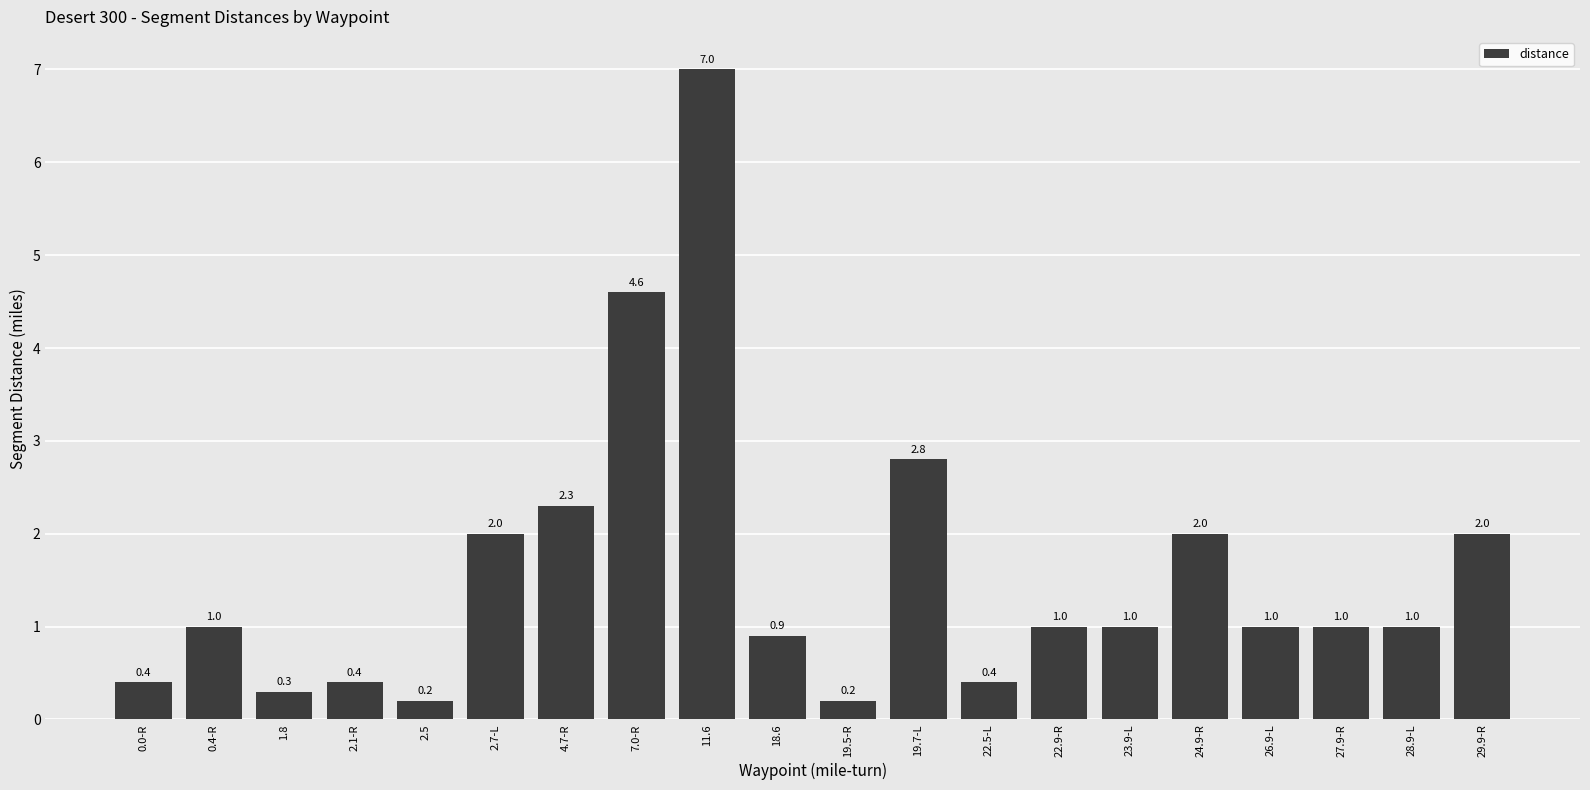

Reading left to right, list all the values displayed in this chart.

0.0-R=0.4	0.4-R=1.0	1.8=0.3	2.1-R=0.4	2.5=0.2	2.7-L=2.0	4.7-R=2.3	7.0-R=4.6	11.6=7.0	18.6=0.9	19.5-R=0.2	19.7-L=2.8	22.5-L=0.4	22.9-R=1.0	23.9-L=1.0	24.9-R=2.0	26.9-L=1.0	27.9-R=1.0	28.9-L=1.0	29.9-R=2.0